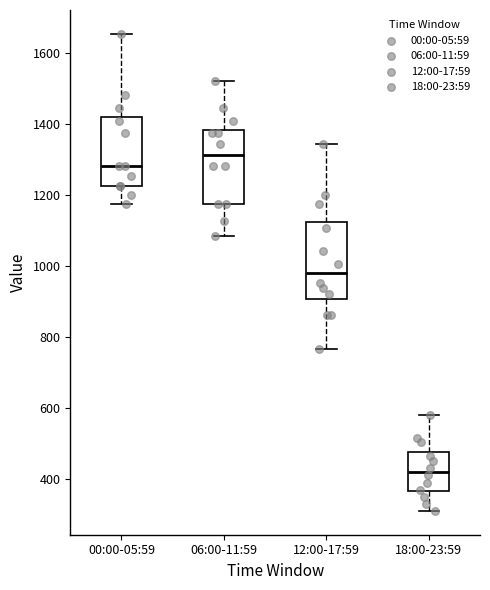

Where does the upper whisker of the box for 06:00-11:59 end on the y-axis? The values are not printed on the chart, so give them approximately, as read against the axis.

1520